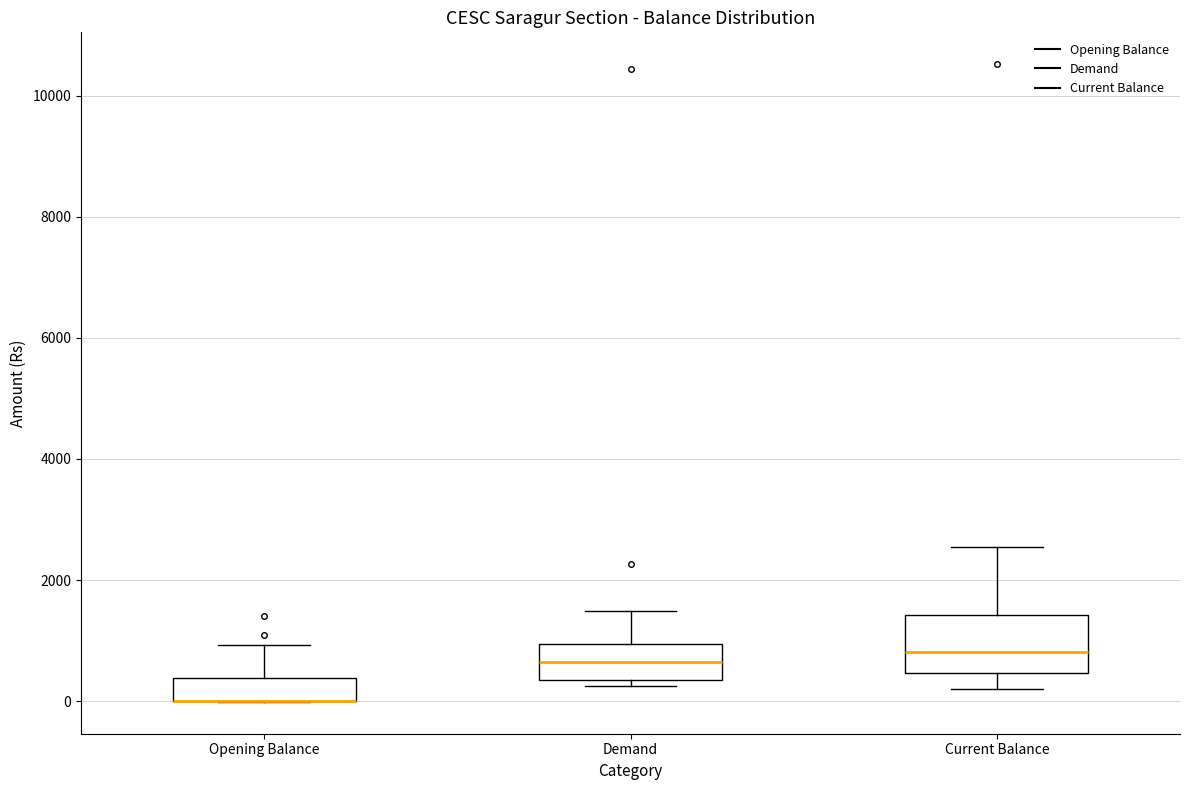

Which box is the tallest, from its lower edge to its upper edge?

Current Balance